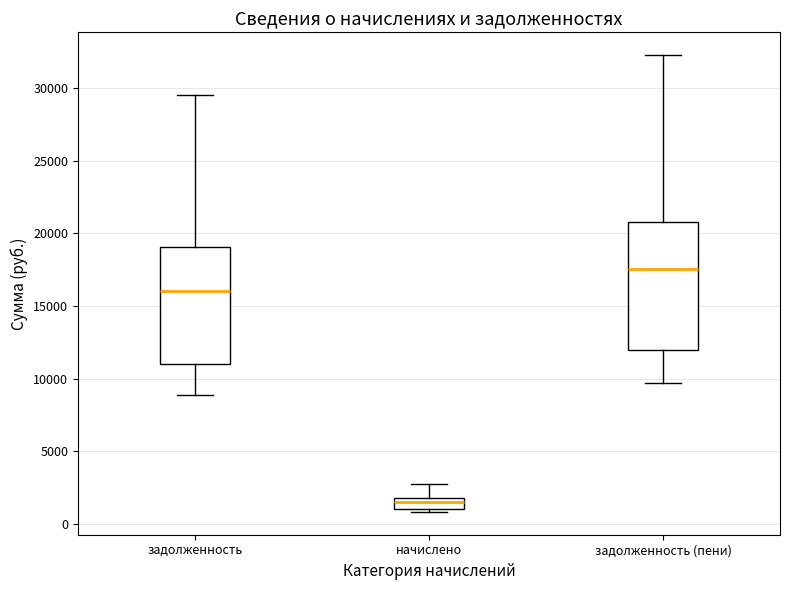

Where does the upper whisker of the box for задолженность (пени) end on the y-axis? The values are not printed on the chart, so give them approximately, as read against the axis.

32500